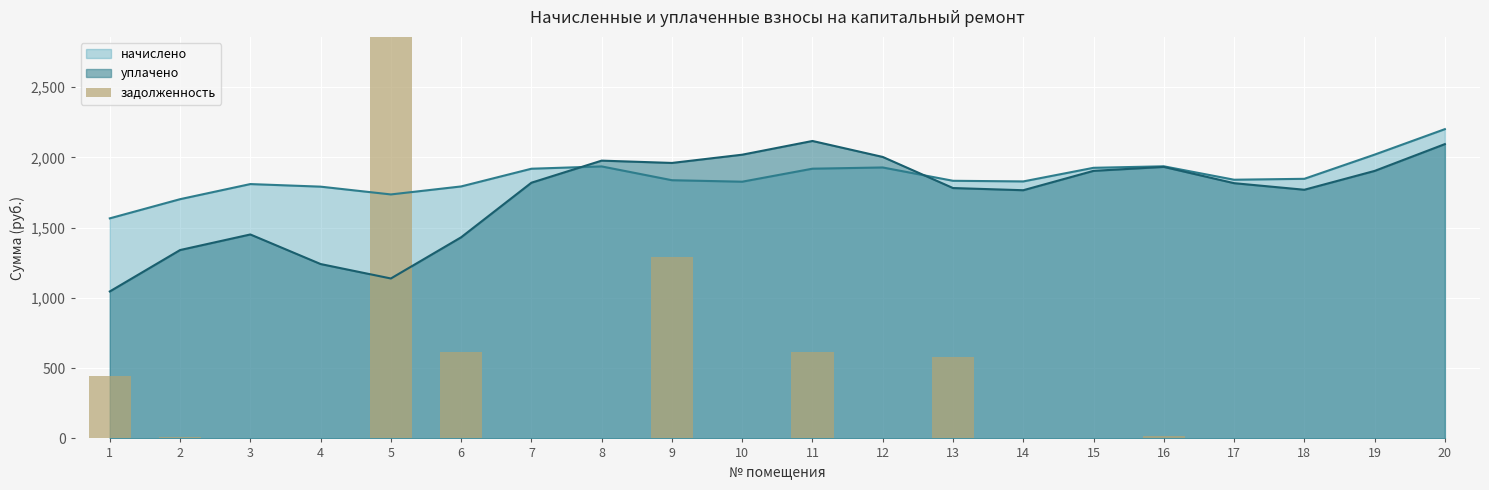

Reading left to right, what are all the values shown in this chart?

444.6	8.6	0.0	0.0	18694.7	617.3	0.0	0.0	1291.4	0.0	618.5	0.0	581.4	0.0	0.0	15.1	0.0	0.0	0.0	0.0